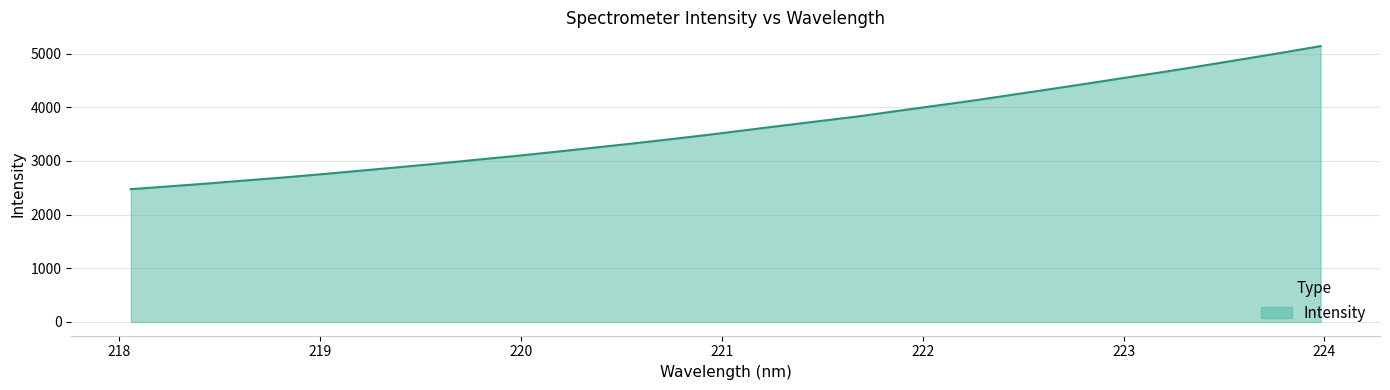

What is the minimum value shown in the chart?

2474.6